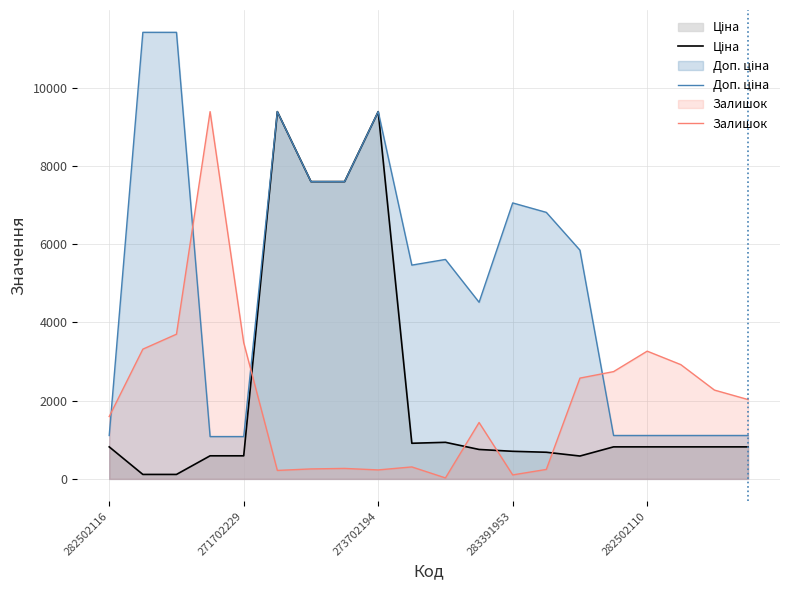

True or false: Залишок has a value of 1276.5 at 17.

False